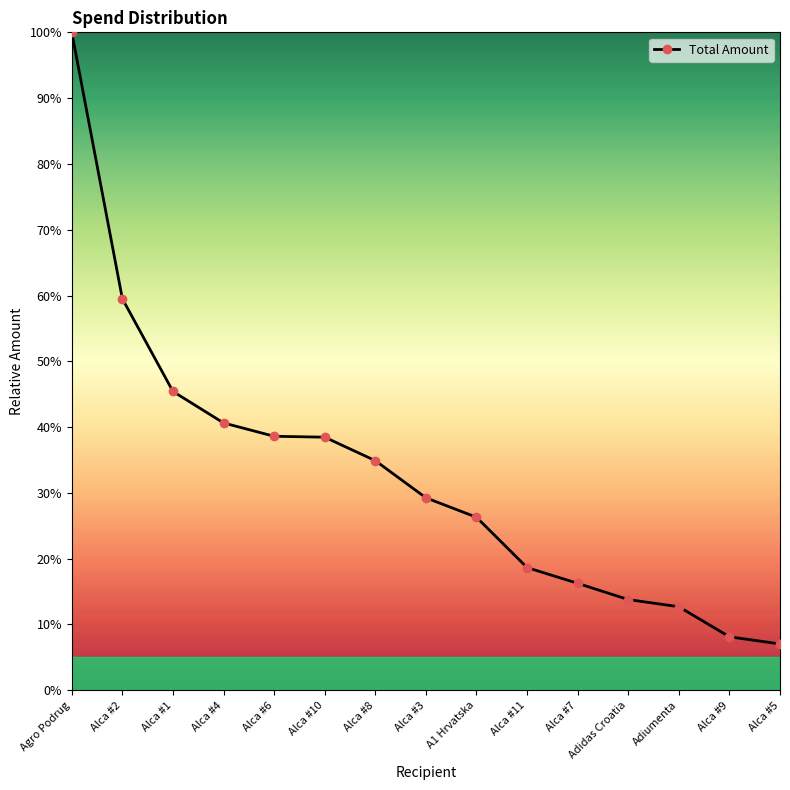

True or false: the data shows 7.0 at Alca #5.

True